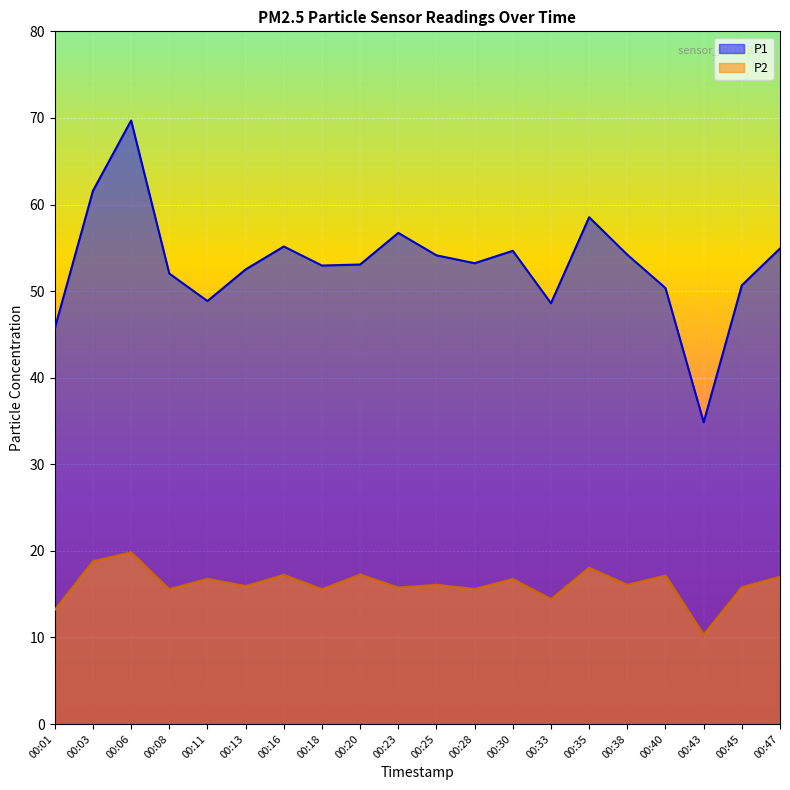

True or false: P1 and P2 cross at least once.

False